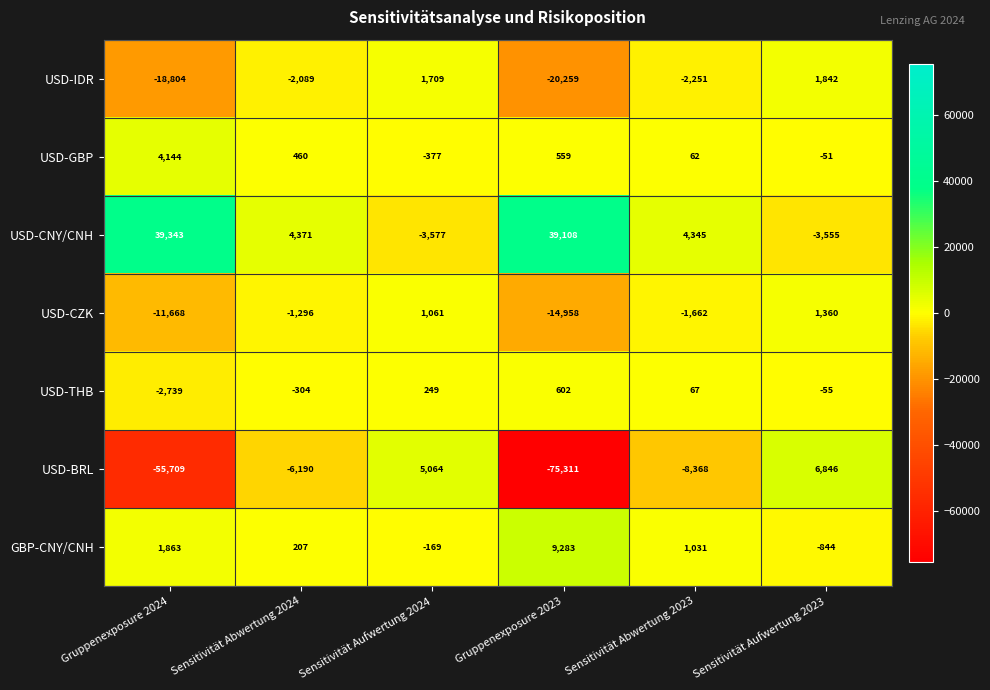

What is the total value across all series at Sensitivität Aufwertung 2023?

5543